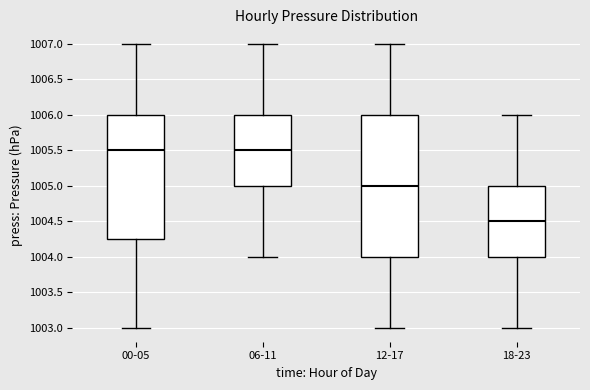

Reading left to right, read every box against the y-axis: the position of its median line, the range the box covers, and the ends of its whiskers. The values are not printed on the chart, so give them approximately, as read against the axis.

00-05: median 1005.50, box 1004.25 to 1006.00, whiskers 1003.00 to 1007.00
06-11: median 1005.50, box 1005.00 to 1006.00, whiskers 1004.00 to 1007.00
12-17: median 1005.00, box 1004.00 to 1006.00, whiskers 1003.00 to 1007.00
18-23: median 1004.50, box 1004.00 to 1005.00, whiskers 1003.00 to 1006.00